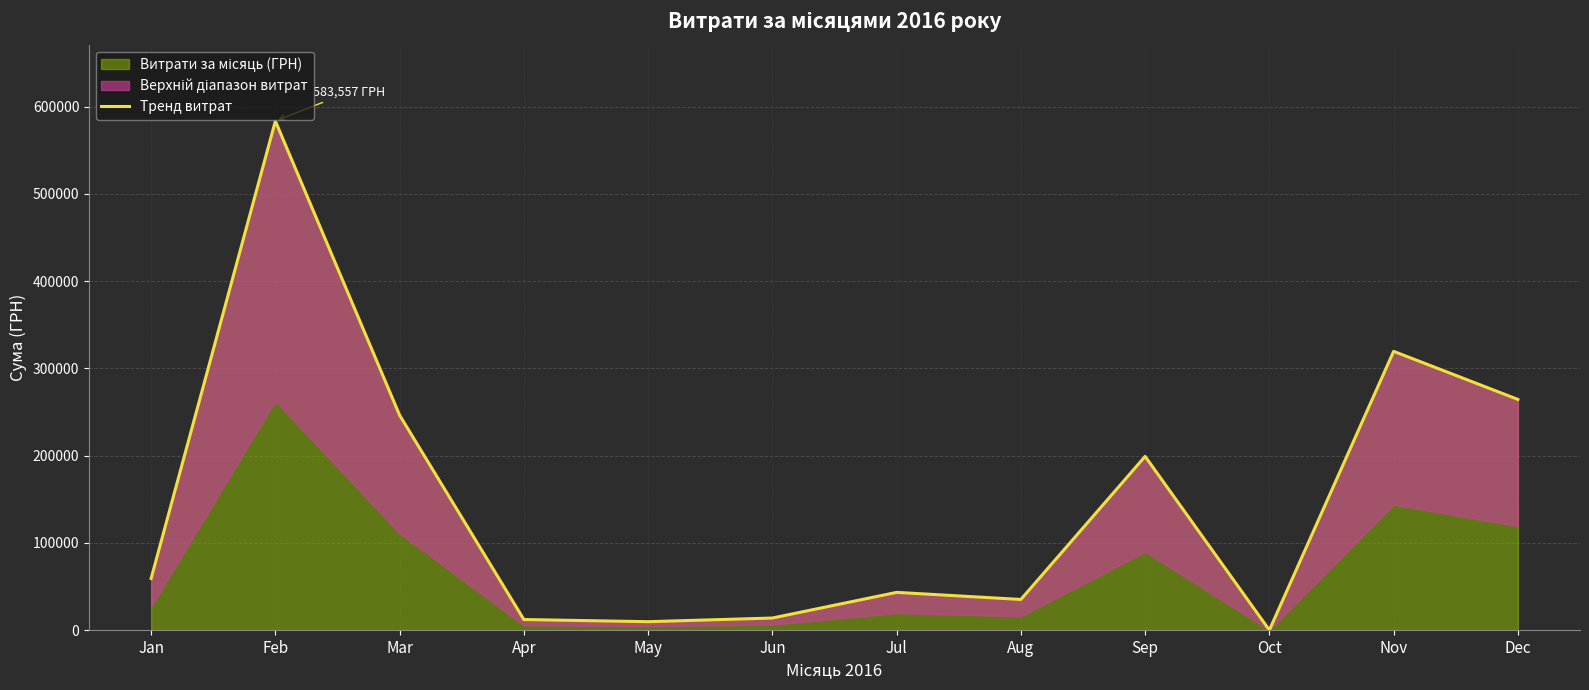

Which has a higher value, May or Jan?

Jan